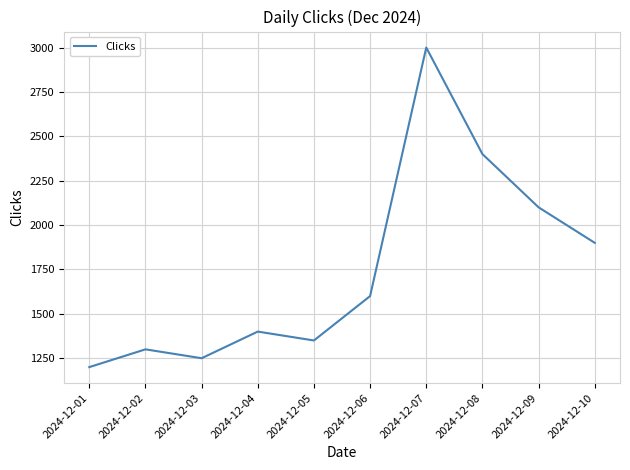

Rank the categories by value from highest to lowest.

2024-12-07, 2024-12-08, 2024-12-09, 2024-12-10, 2024-12-06, 2024-12-04, 2024-12-05, 2024-12-02, 2024-12-03, 2024-12-01